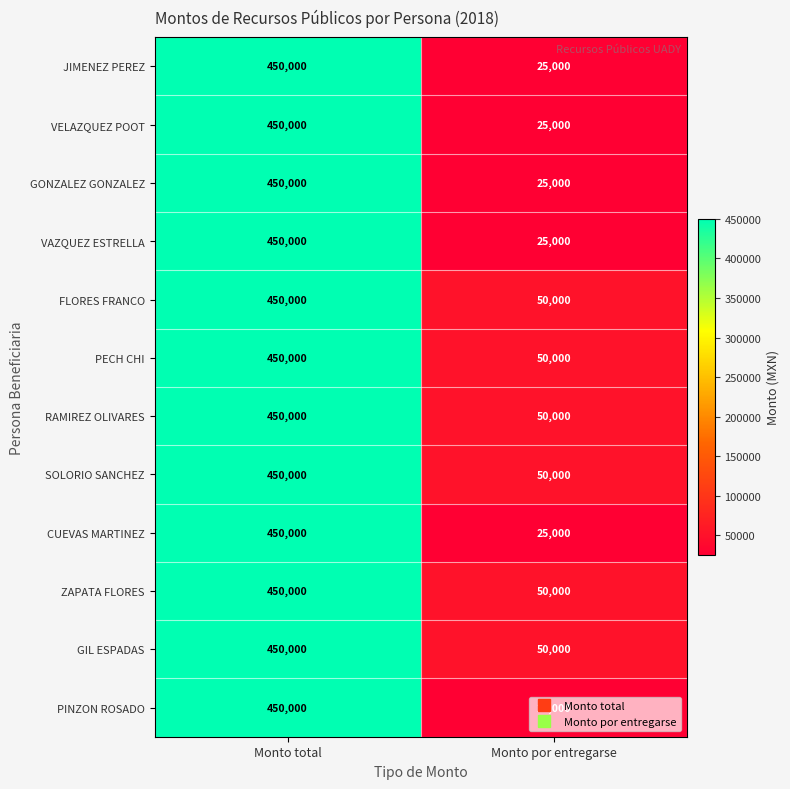

What is the sum of the SOLORIO SANCHEZ values at Monto por entregarse and Monto total?

500000